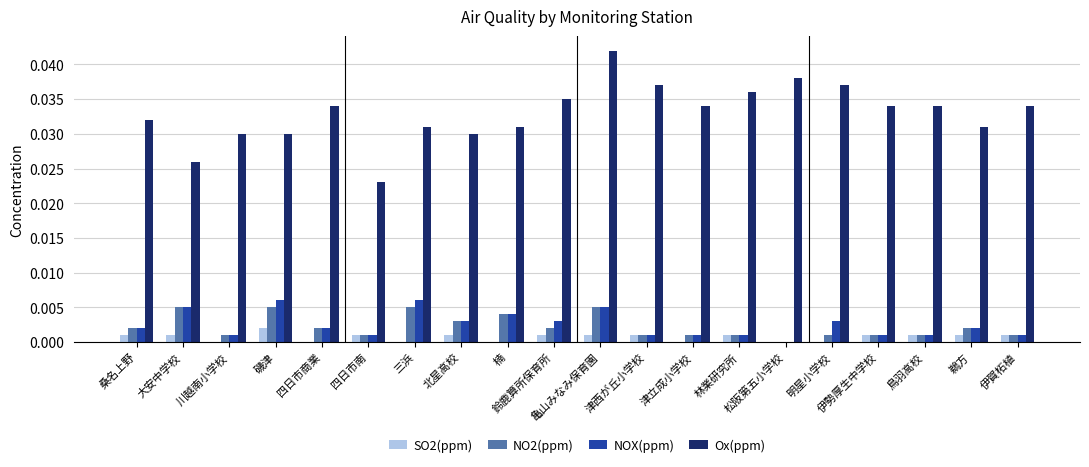

How many positive values does the NOX(ppm) series have?

19